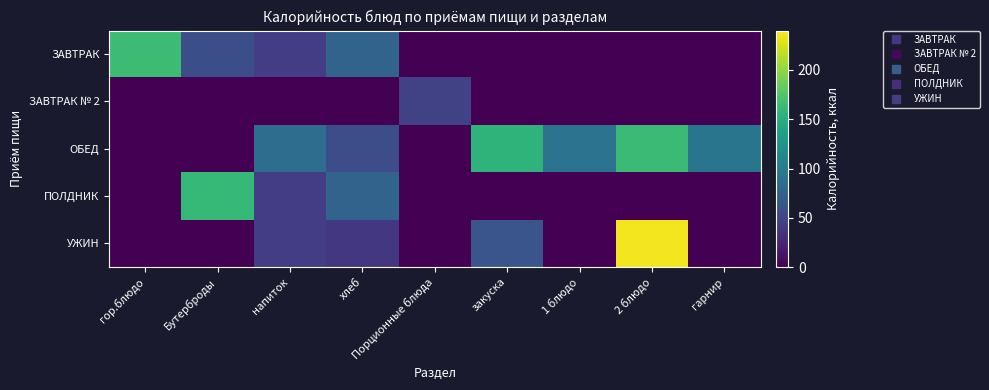

What is the difference between the highest and lowest values at Порционные блюда?

47.0